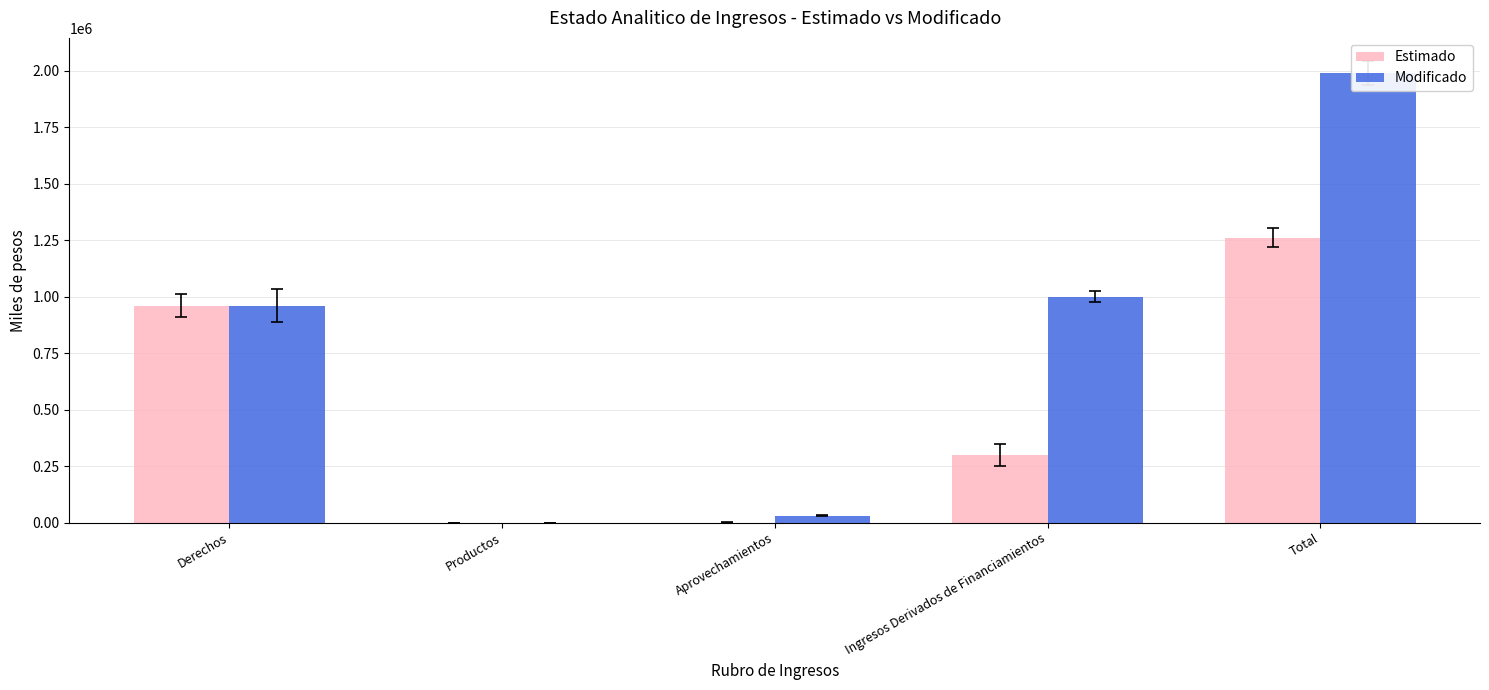

Which category has the lowest value across all series?

Productos